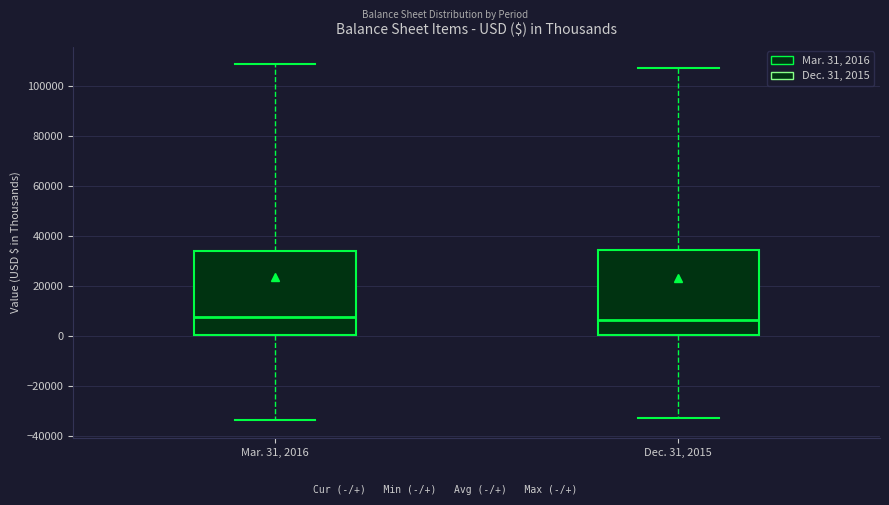

Reading left to right, read every box against the y-axis: the position of its median line, the range the box covers, and the ends of its whiskers. The values are not printed on the chart, so give them approximately, as read against the axis.

Mar. 31, 2016: median 8000, box 0 to 34000, whiskers -34000 to 108000
Dec. 31, 2015: median 6000, box 0 to 34000, whiskers -32000 to 106000